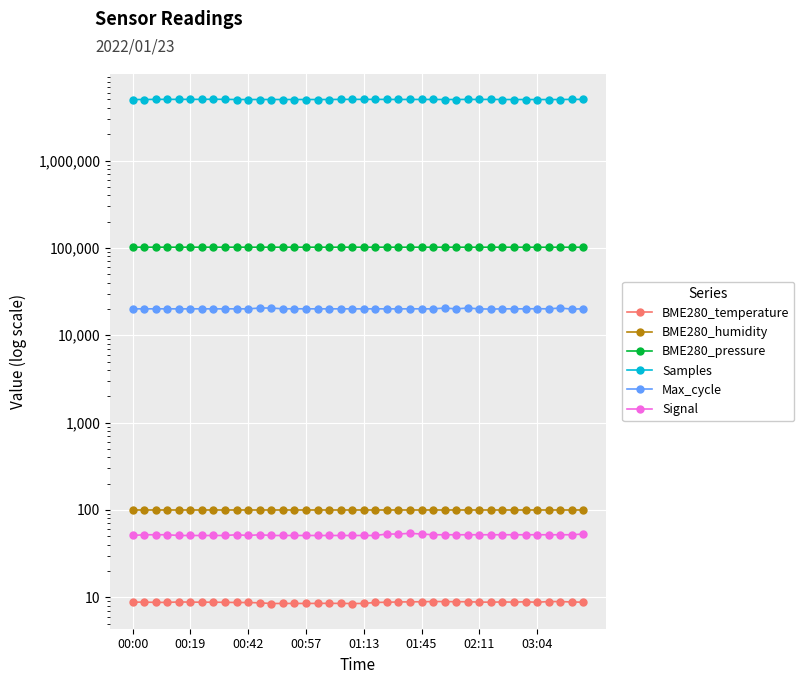

The value of Samples at 01:13 is 5014209.0. True or false?

True